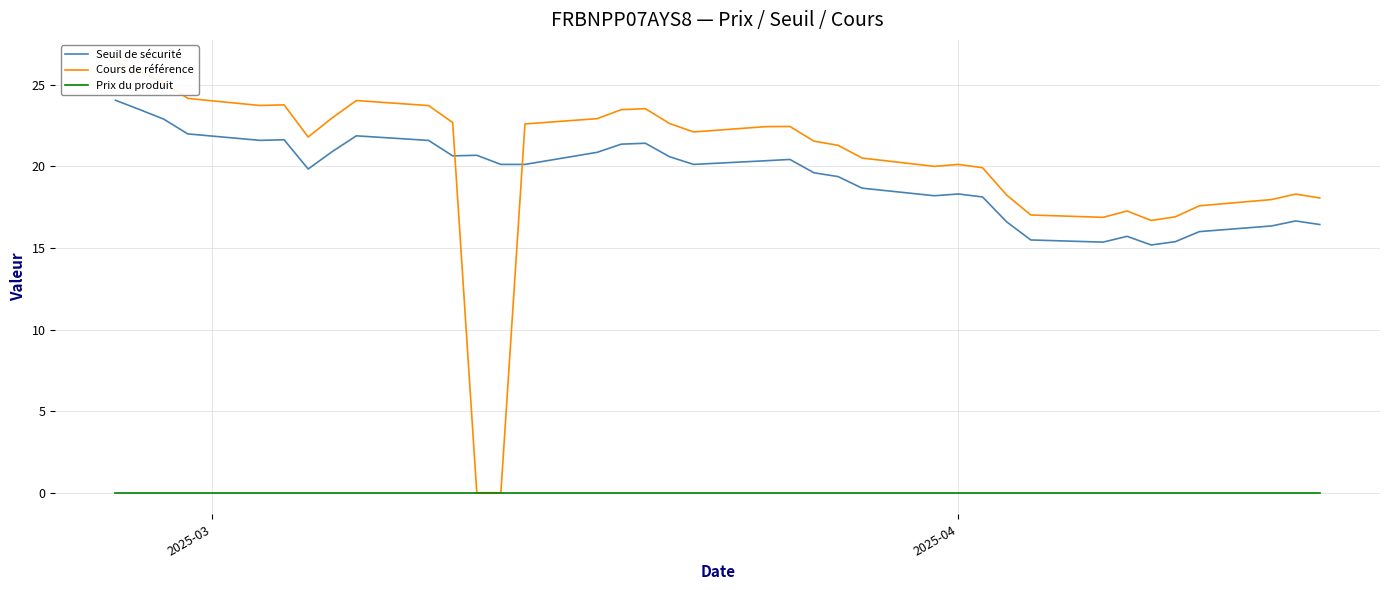

True or false: Seuil de sécurité and Prix du produit cross at least once.

False